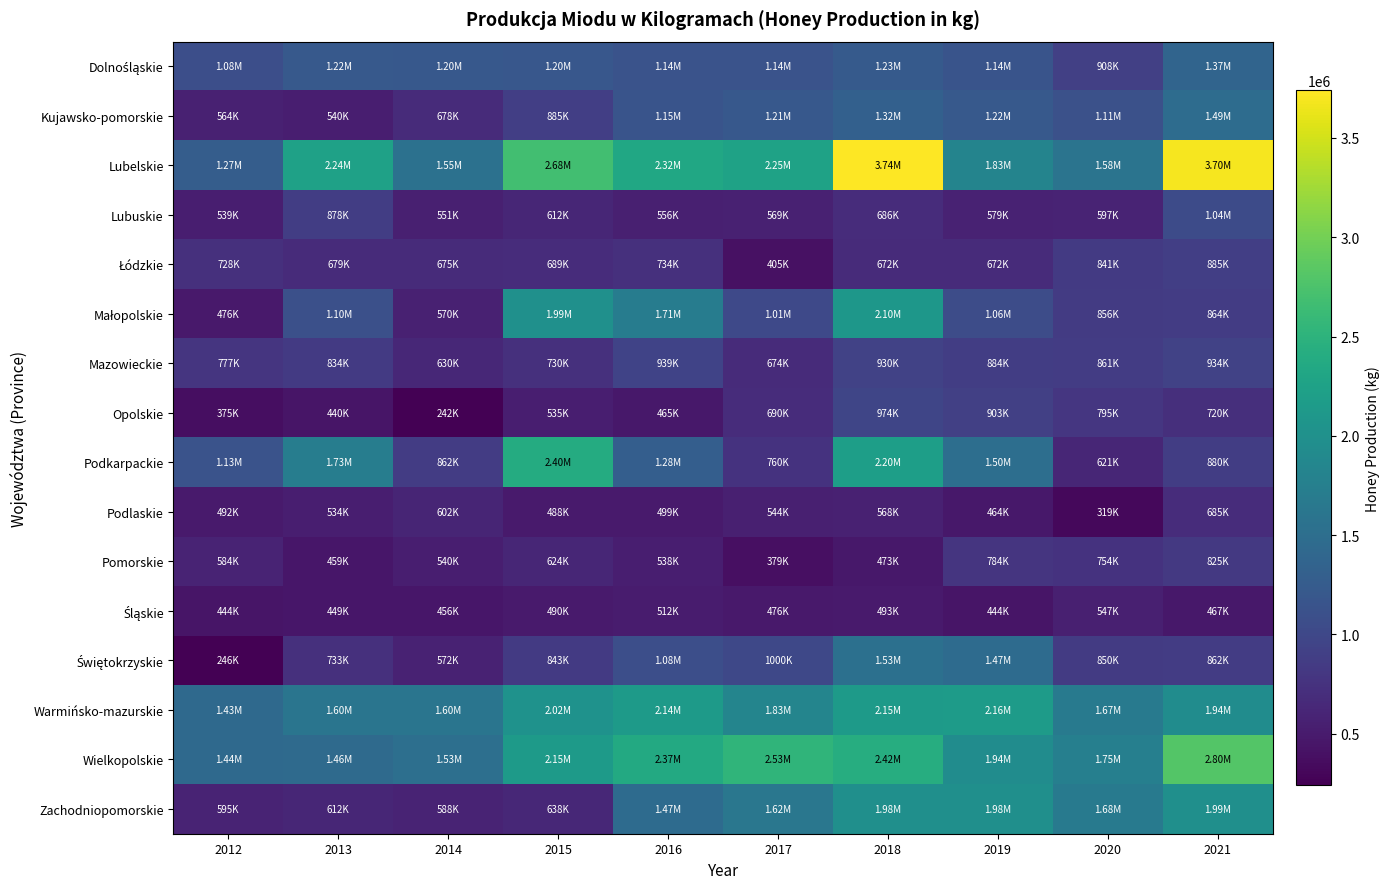

Which series has the largest total across all categories?

Lubelskie